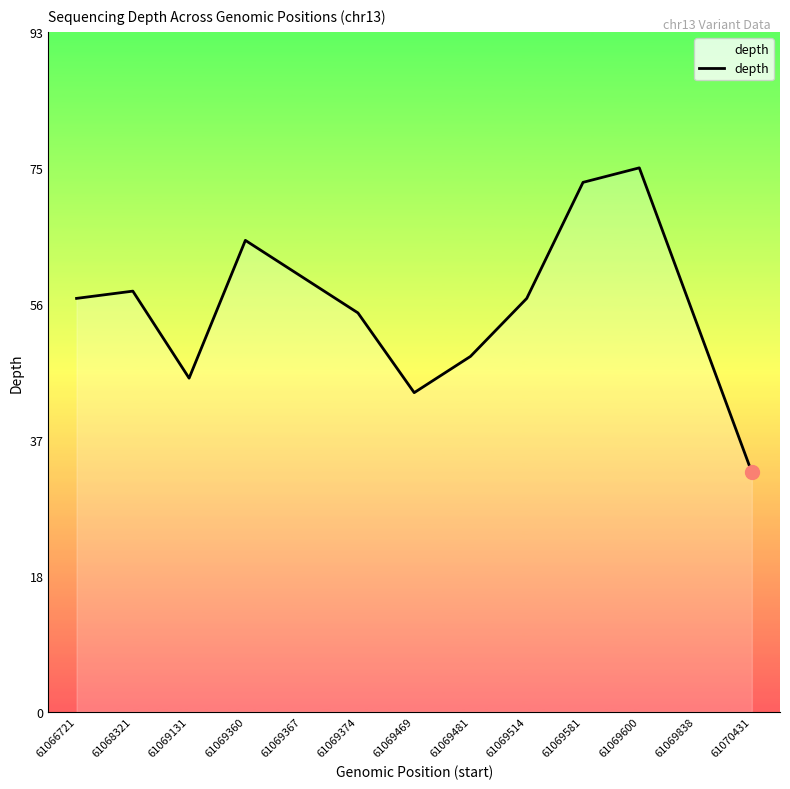

Which label corresponds to the smallest value in the chart?

61070431